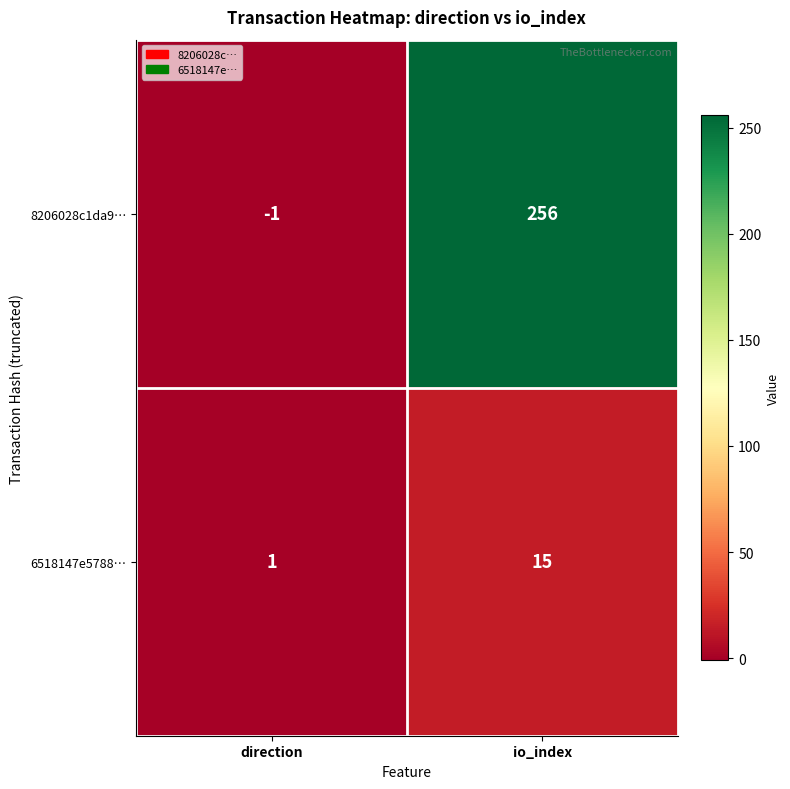

Reading left to right, what are all the values shown in this chart?

8206028c1da9…: -1	256
6518147e5788…: 1	15